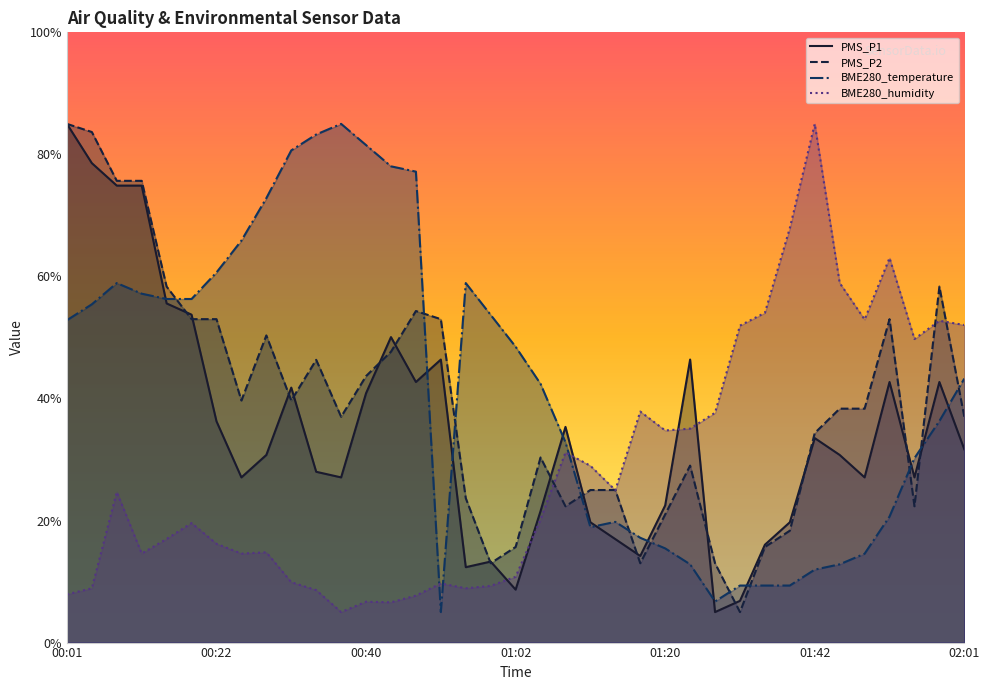

At which category does BME280_humidity reach its first local peak?

00:07